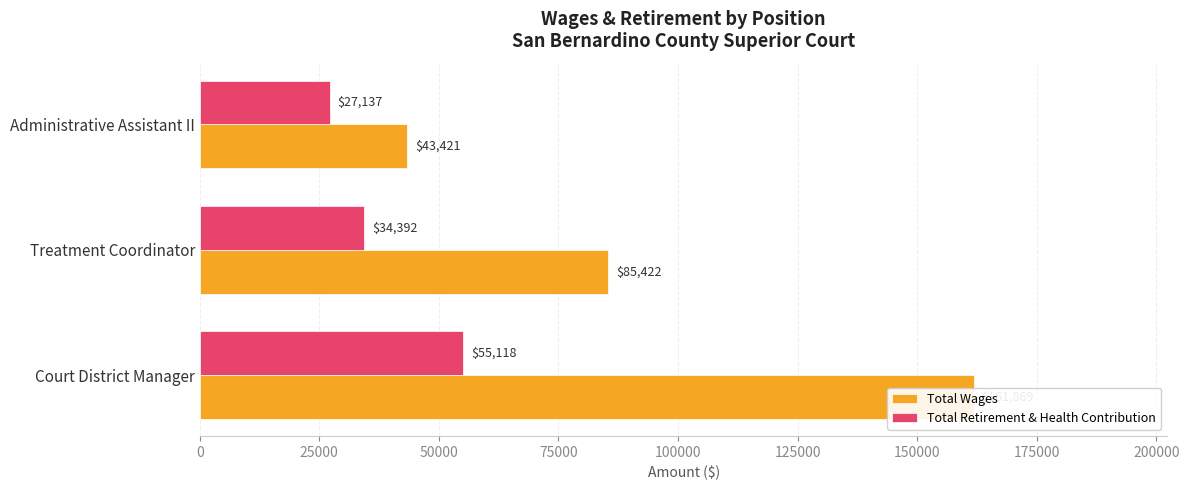

At Treatment Coordinator, list the series in order from largest to smallest.

Total Wages, Total Retirement & Health Contribution